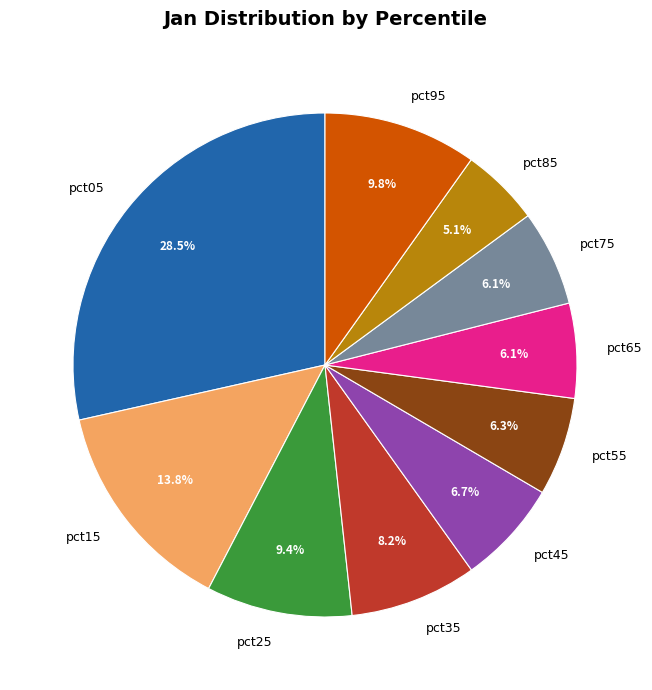

Does pct45 account for over 50% of the chart?

No